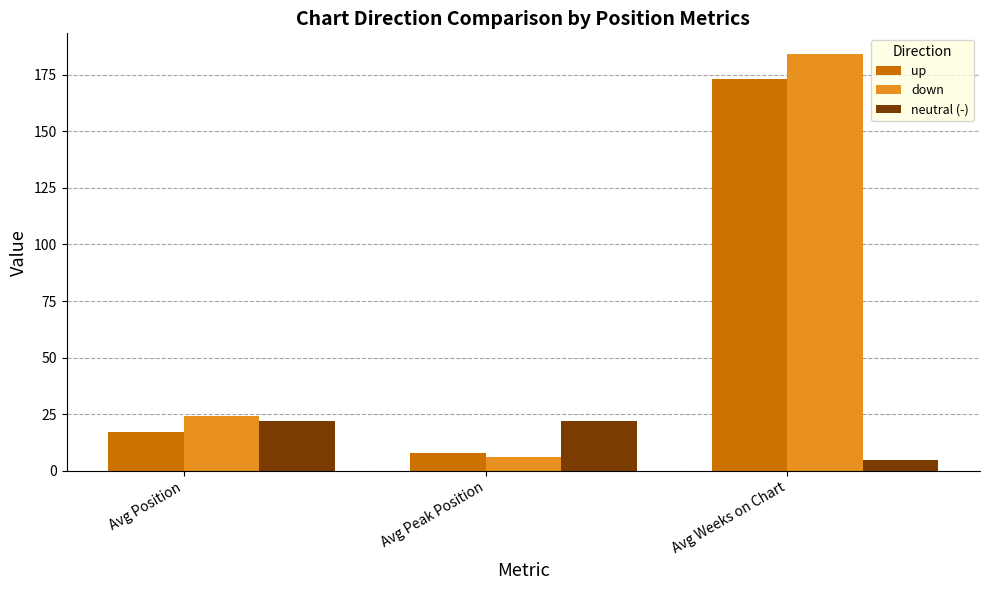

What is the maximum value for up?

173